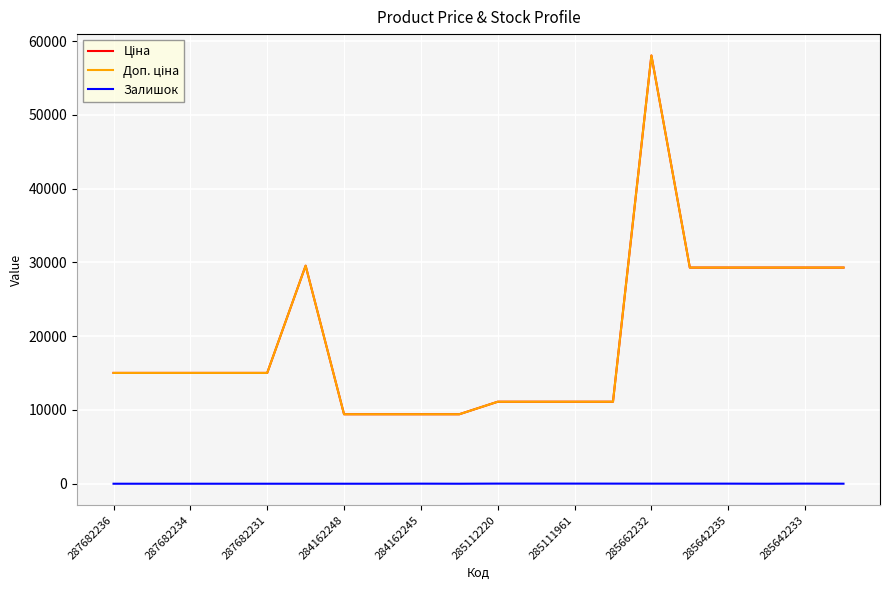

True or false: Доп. ціна and Ціна intersect in this chart.

False